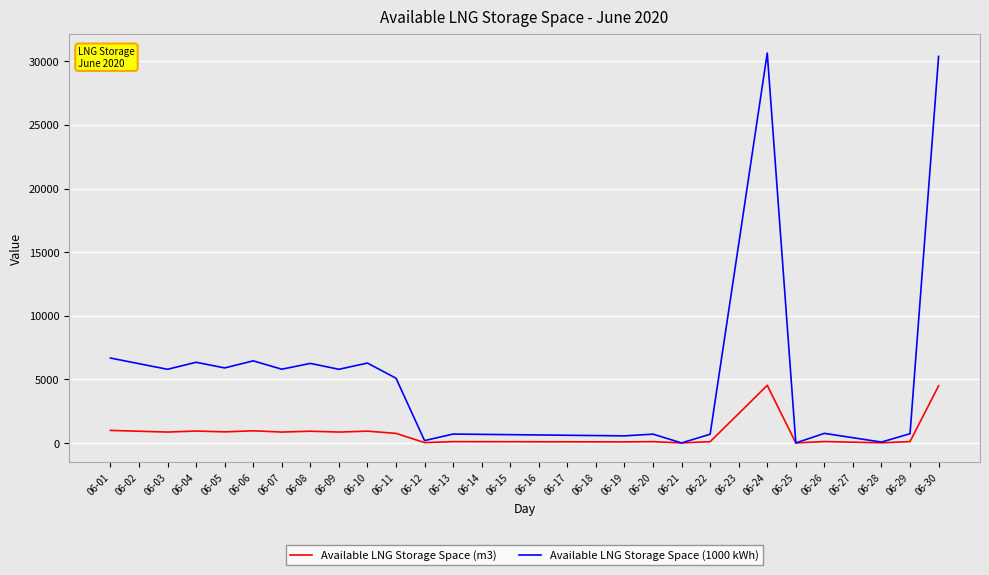

Which series has the largest range (max minus min)?

Available LNG Storage Space (1000 kWh)